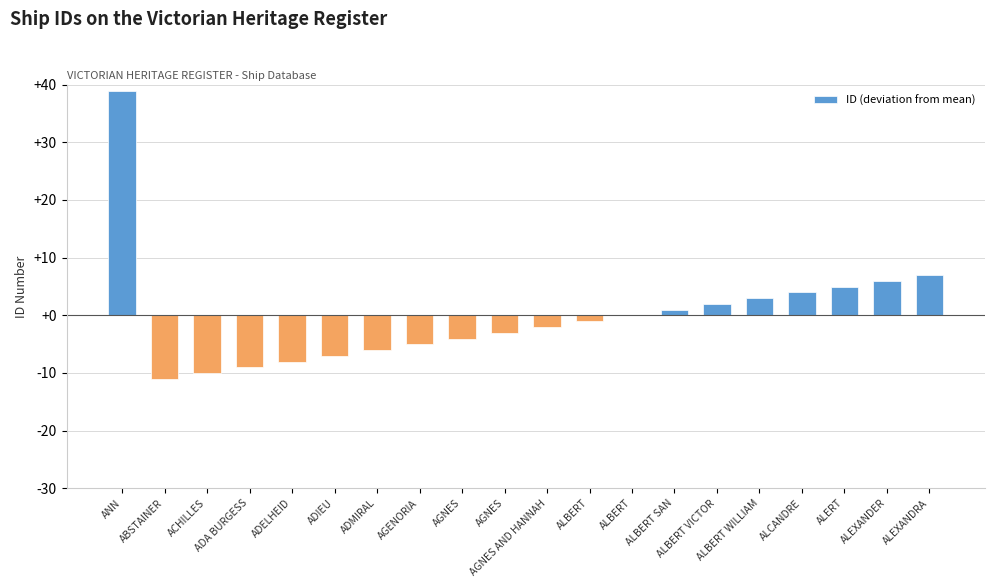

Rank the categories by value from highest to lowest.

ANN, ALEXANDRA, ALEXANDER, ALERT, ALCANDRE, ALBERT WILLIAM, ALBERT VICTOR, ALBERT SAN, ALBERT, ALBERT, AGNES AND HANNAH, AGNES, AGNES, AGENORIA, ADMIRAL, ADIEU, ADELHEID, ADA BURGESS, ACHILLES, ABSTAINER